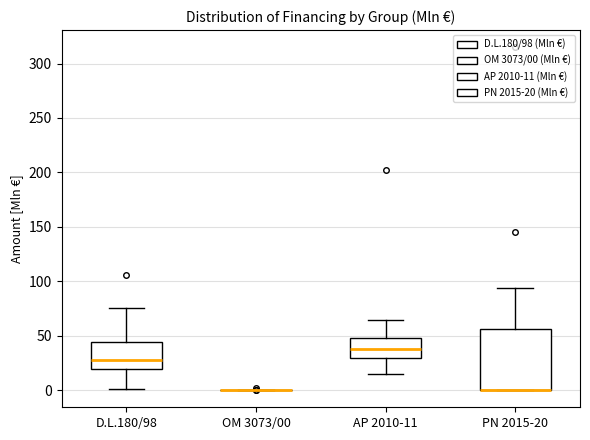

Where does the upper whisker of the box for D.L.180/98 end on the y-axis? The values are not printed on the chart, so give them approximately, as read against the axis.

75